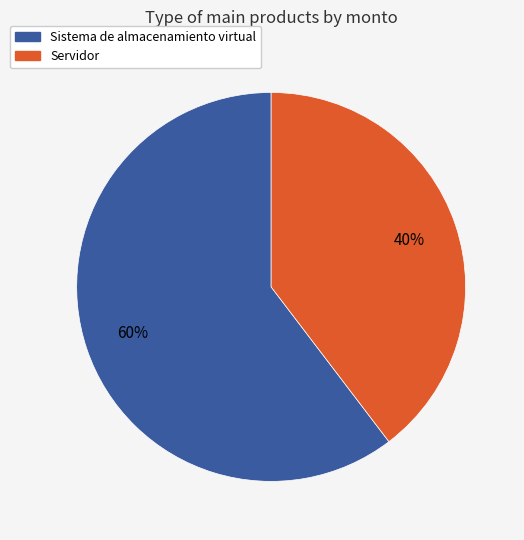

What percentage is the Sistema de almacenamiento virtual slice, to the nearest percent?

60%